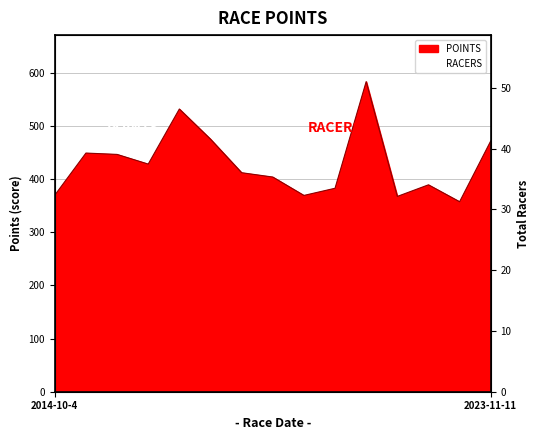

What is the smallest value displayed?

357.1